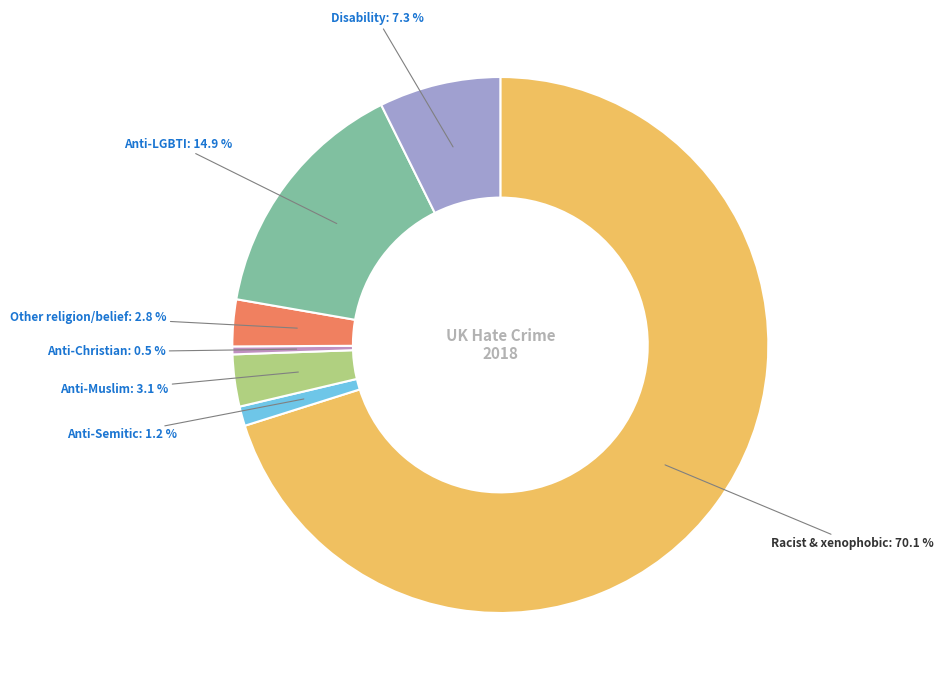

What portion of the pie excludes Other religion/belief: 2.8 %?

97.2%